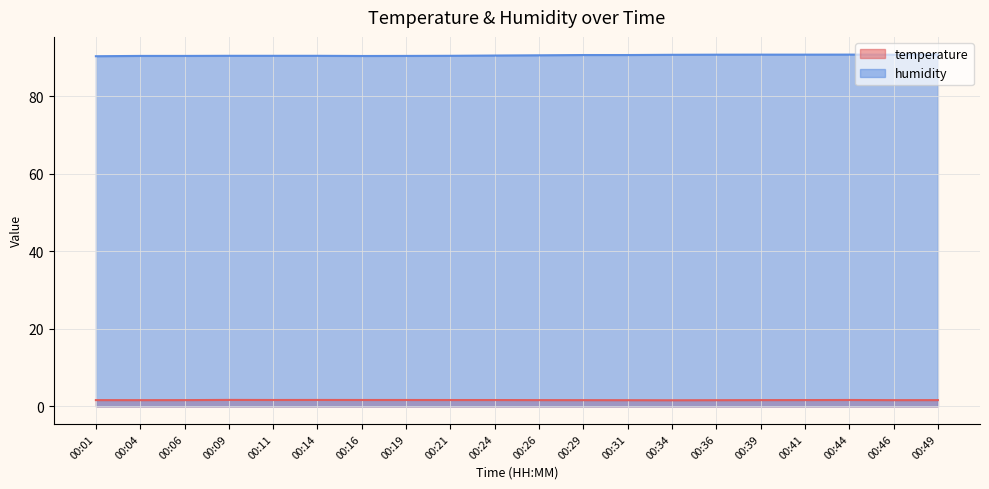

What are all the series names shown in the legend?

temperature, humidity